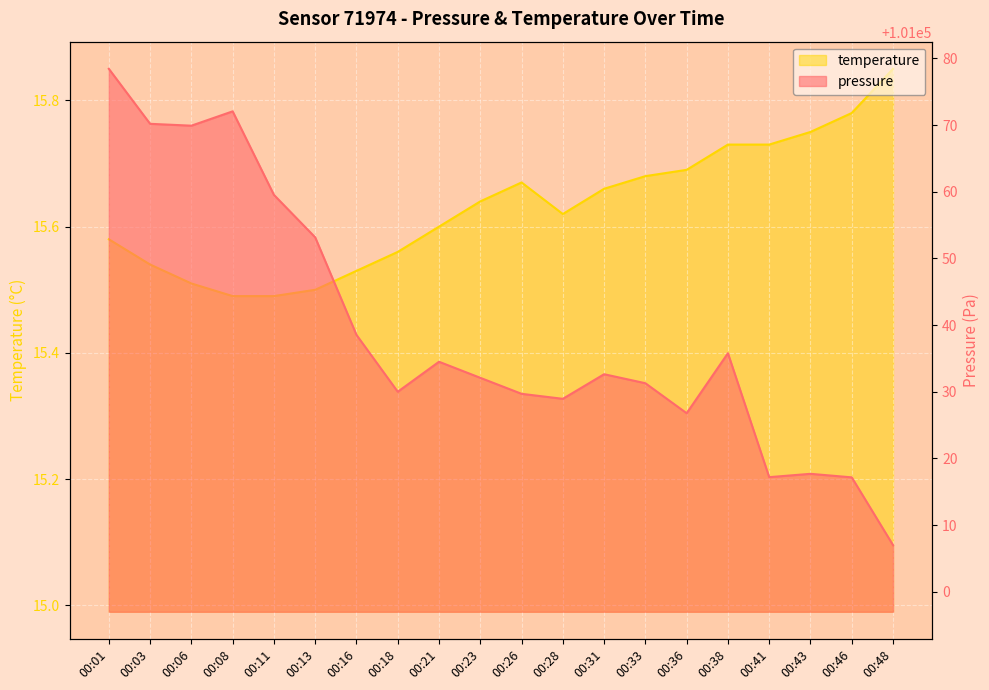

What is the spread (max minus min) of values at 00:16?

101023.0